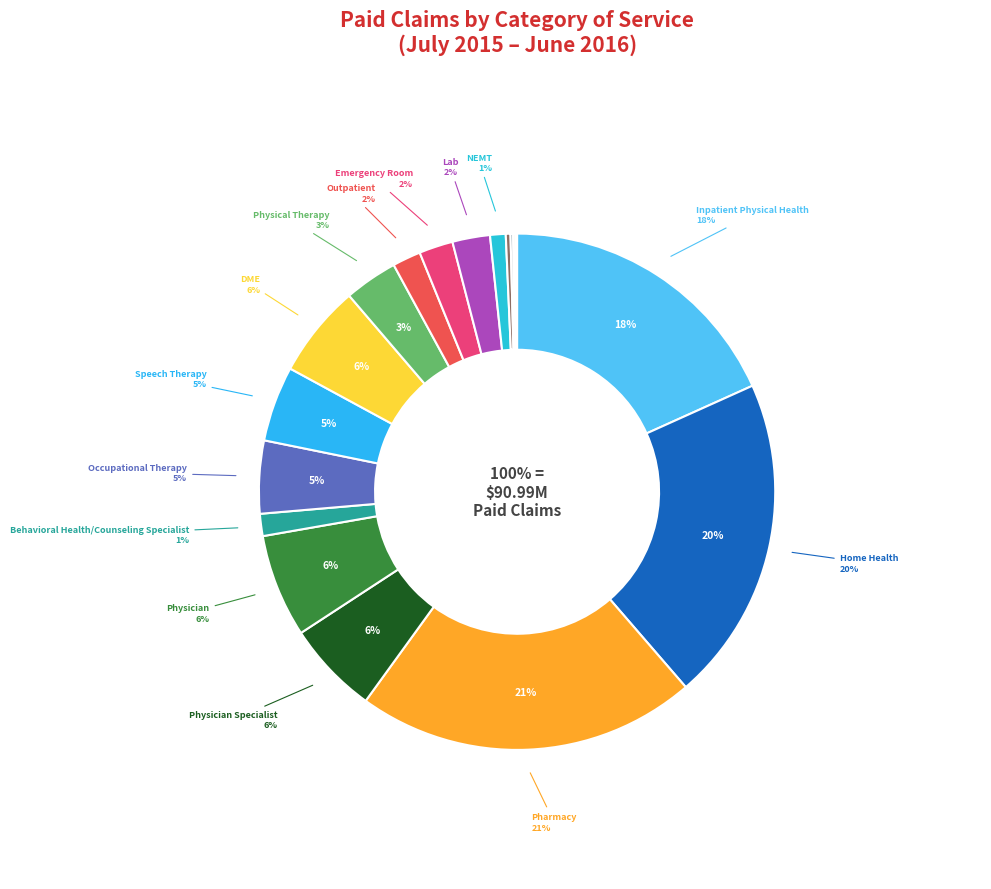

Is it true that Occupational Therapy is 1% of the pie?

False